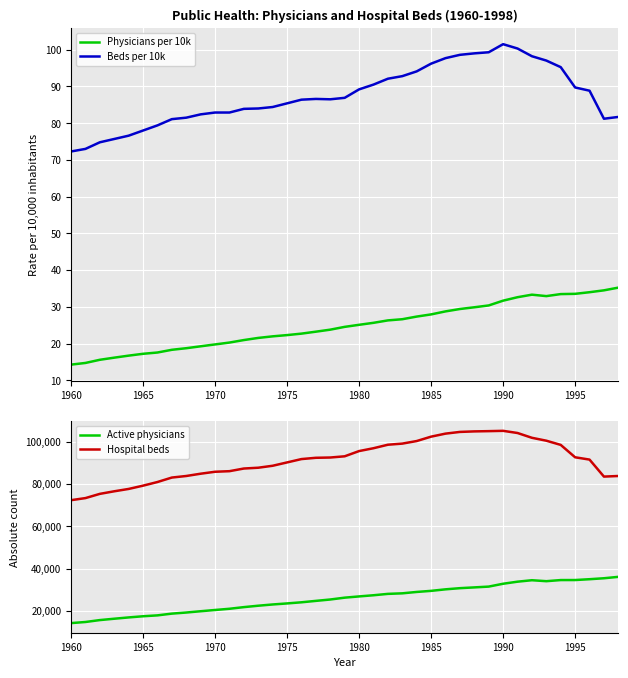

What is the minimum value for Beds per 10k?

72.3